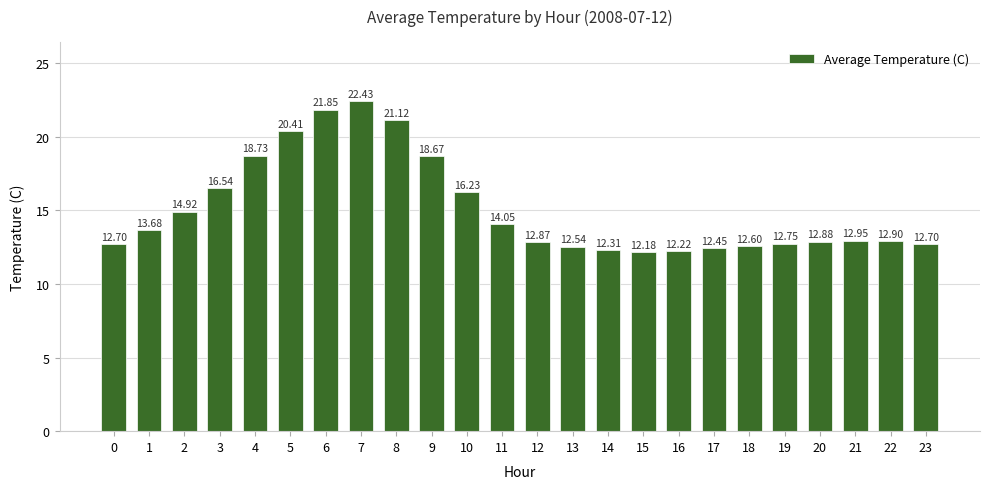

At which label is the value closest to 17?

3